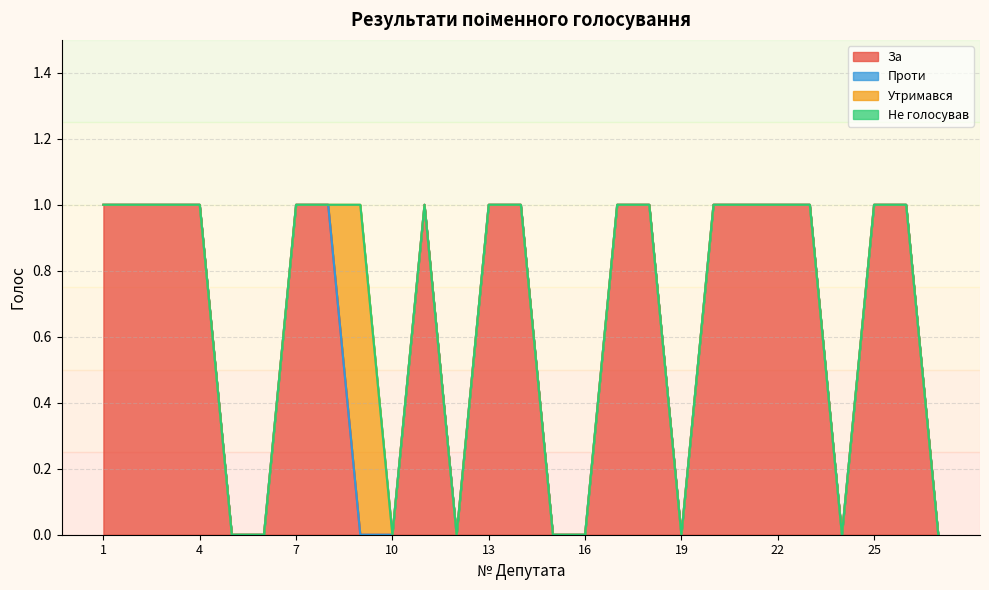

What is the approximate value of За at 22?

1